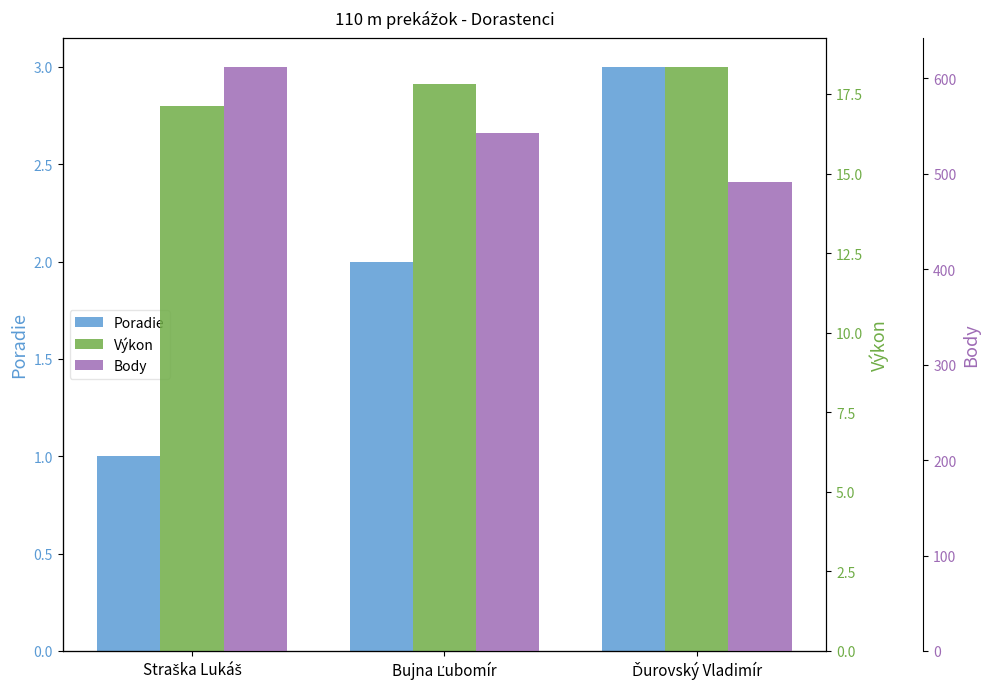

Reading left to right, what are all the values shown in this chart?

Poradie: Straška Lukáš=1.0	Bujna Ľubomír=2.0	Ďurovský Vladimír=3.0
Výkon: Straška Lukáš=17.1	Bujna Ľubomír=17.8	Ďurovský Vladimír=18.4
Body: Straška Lukáš=612.0	Bujna Ľubomír=543.0	Ďurovský Vladimír=491.0